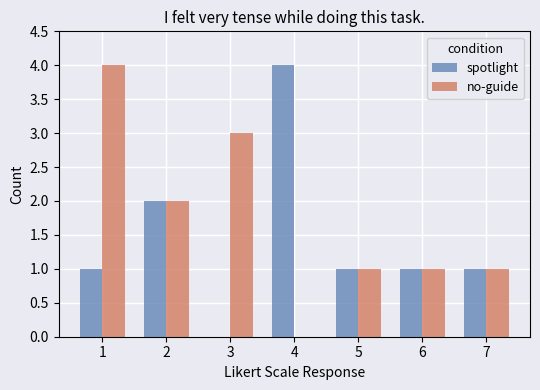

How many data points does each series have?

7